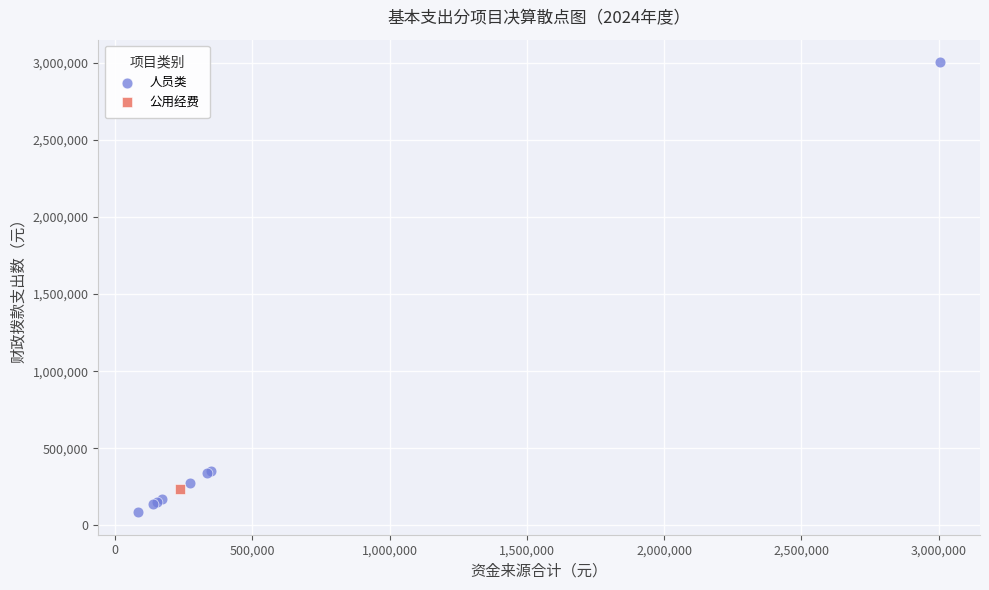

What are all the series names shown in the legend?

人员类, 公用经费